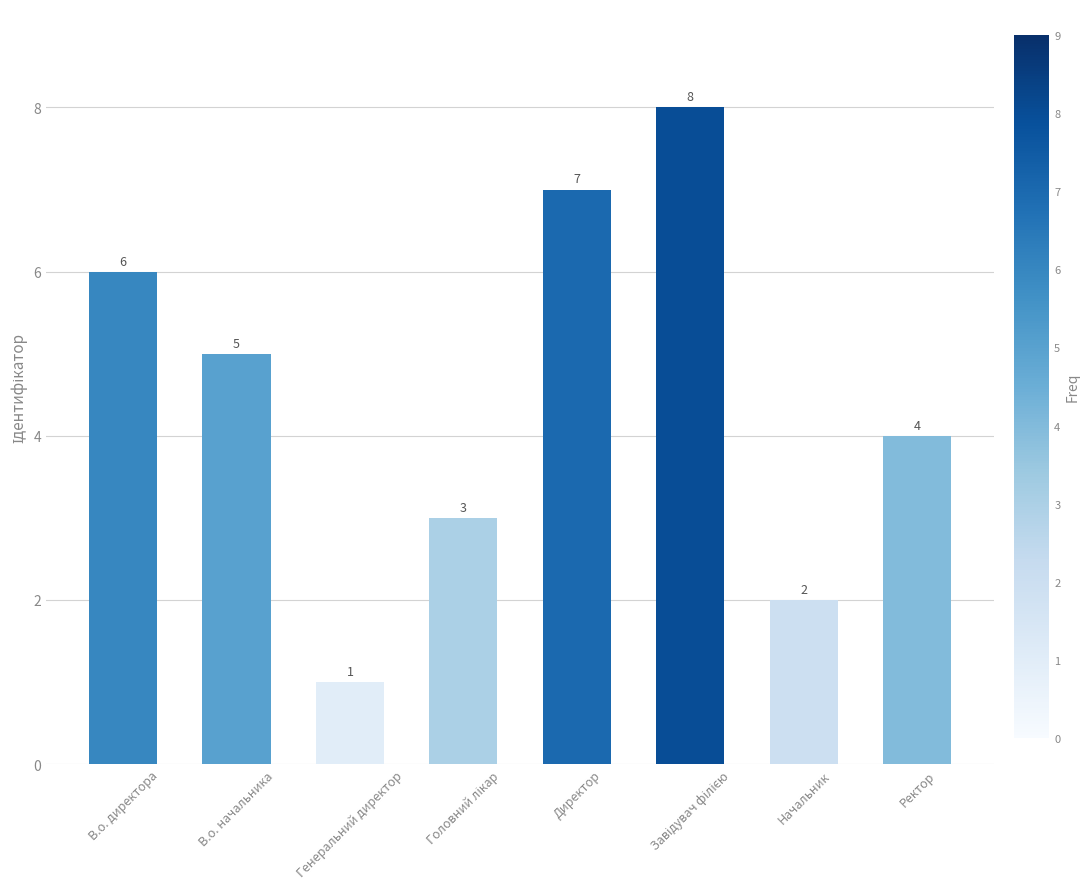

What is the value of the 6th bar from the left?

8